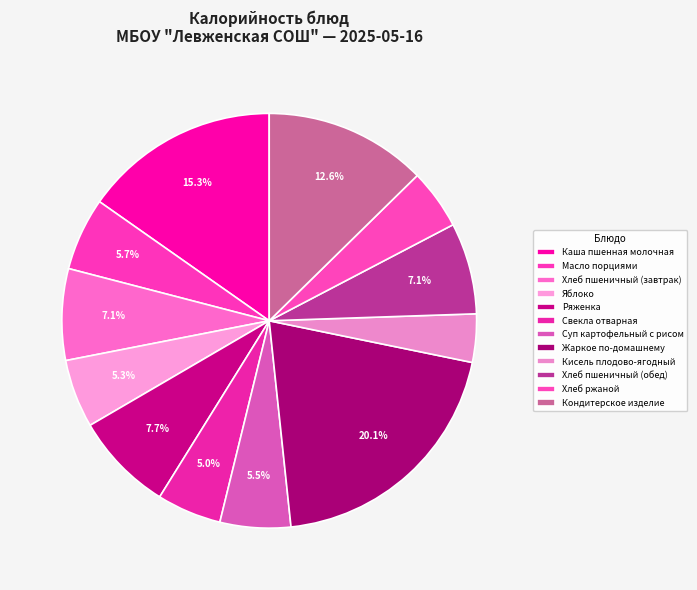

To the nearest percent, what portion does Масло порциями represent?

6%